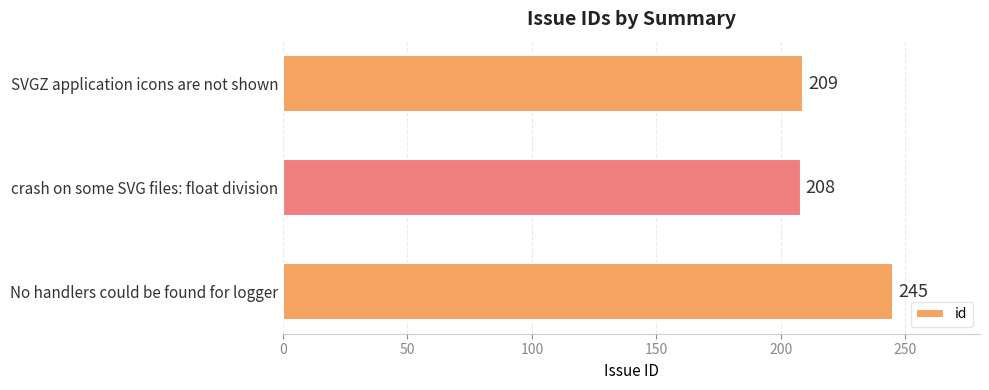

At which category does the chart reach its peak across all series?

No handlers could be found for logger